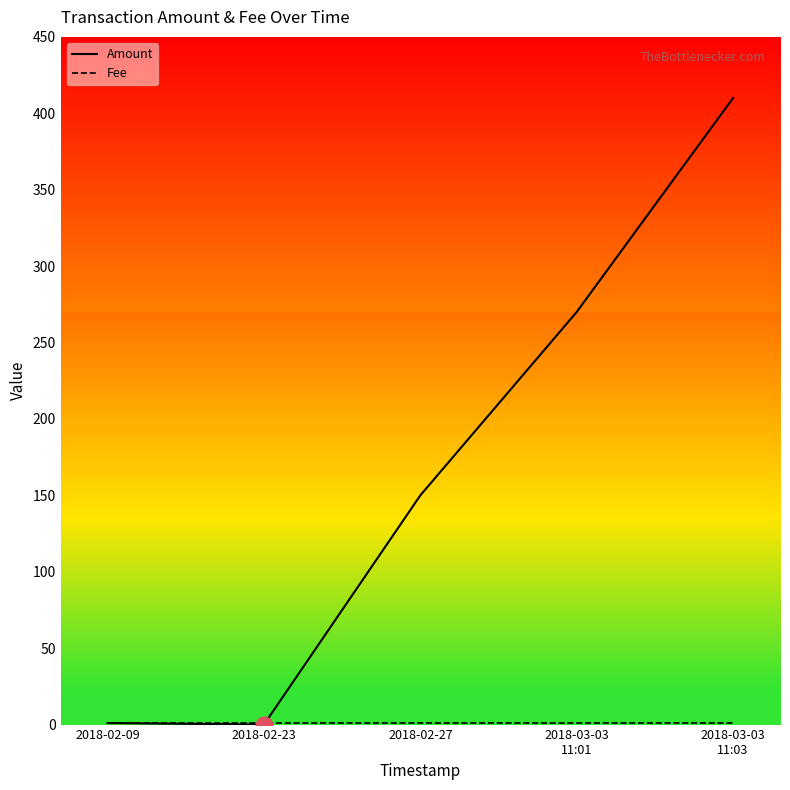

Where is Amount nearest to the value 205?

2018-02-27